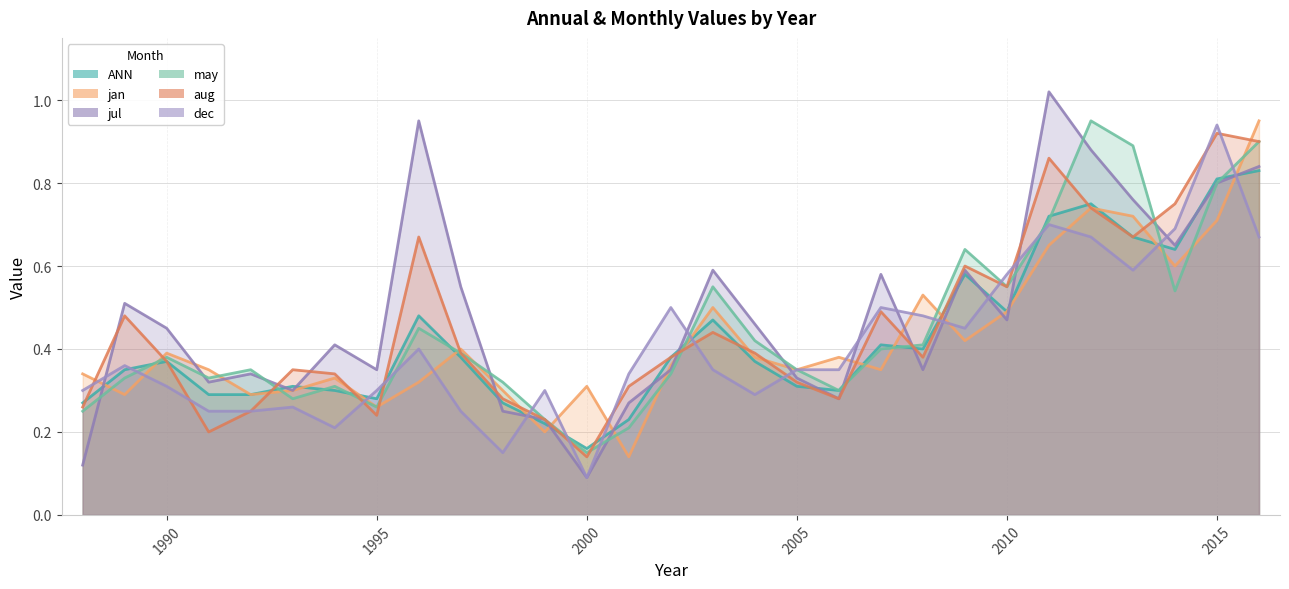

How many lines are shown in the chart?

6